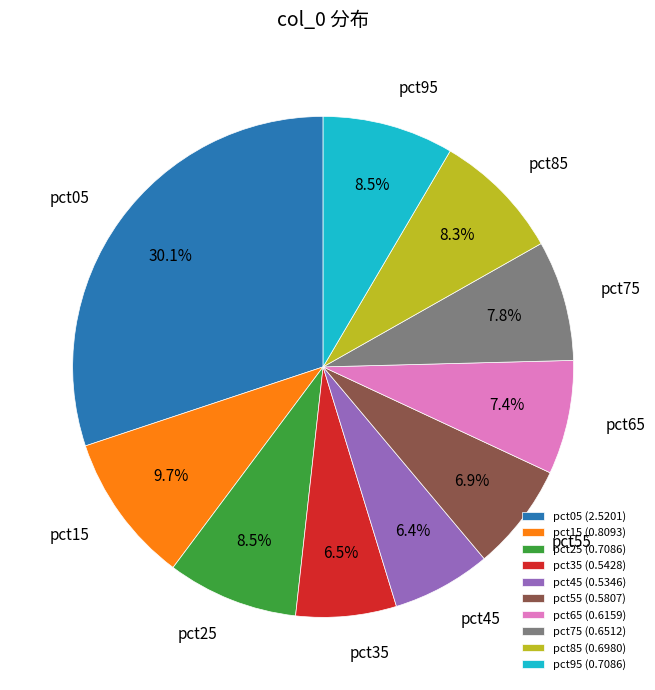

Which category has the biggest portion of the pie?

pct05